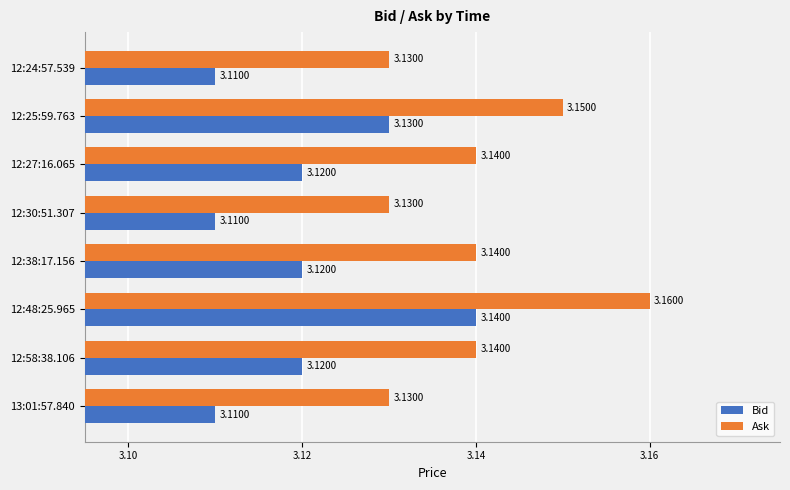

At 12:24:57.539, list the series in order from largest to smallest.

Ask, Bid